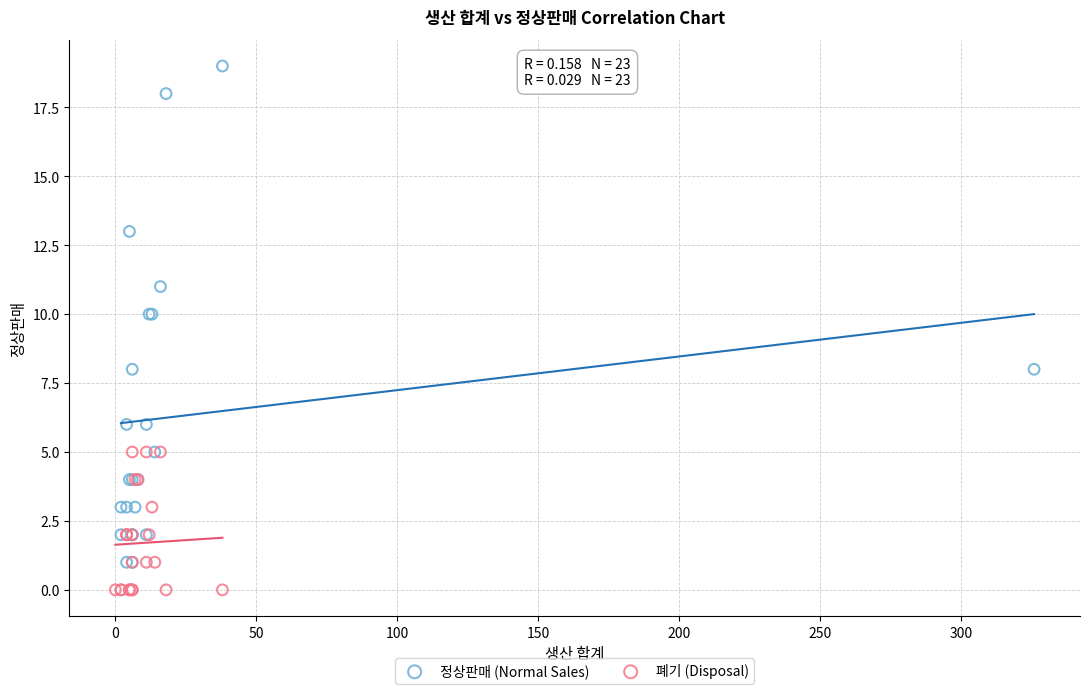

Which series has the widest spread of Y values?

정상판매 (Normal Sales)